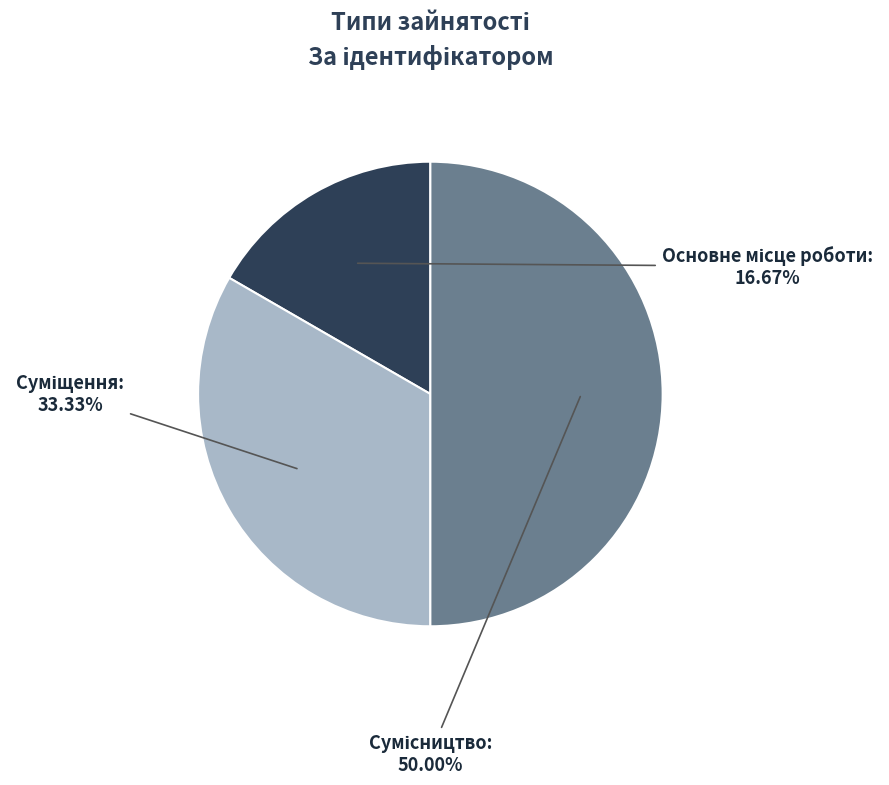

Is the sum of Основне місце роботи and Суміщення greater than half?

No